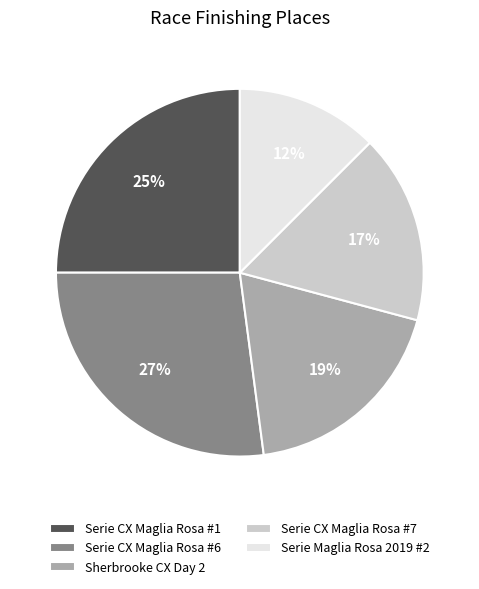

Between Serie CX Maglia Rosa #1 and Serie Maglia Rosa 2019 #2, which is larger?

Serie CX Maglia Rosa #1